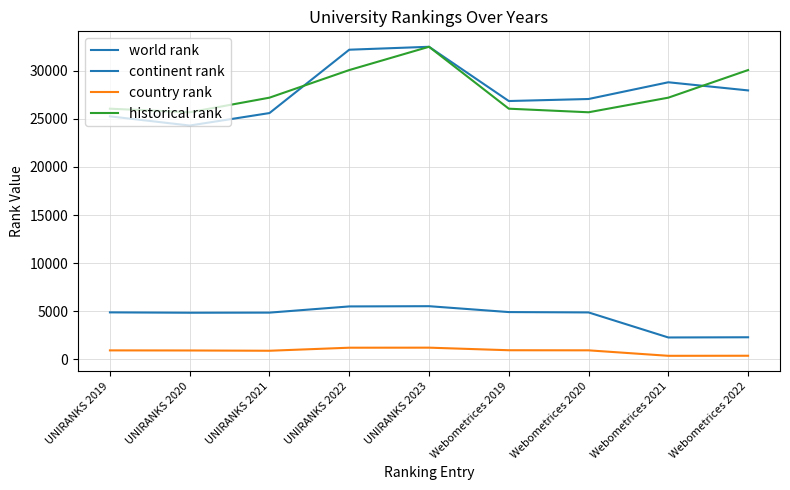

At how many categories does at least one series exceed 7186?

9